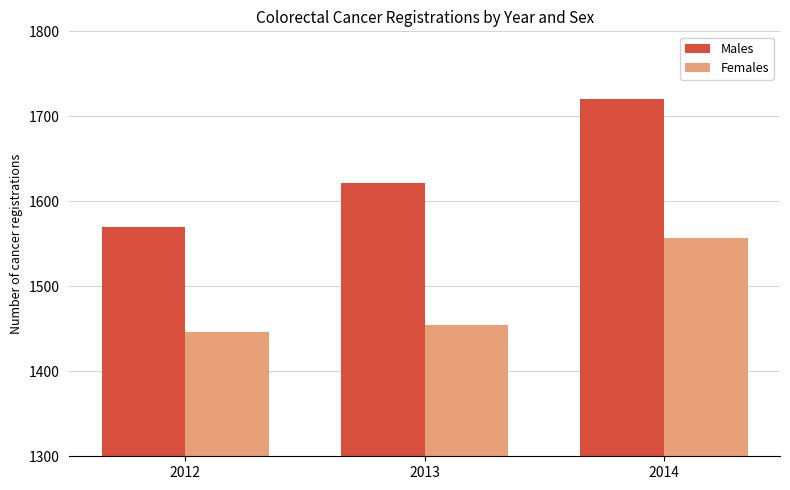

What is the value of the Males bar at the 3rd from the left?

1720